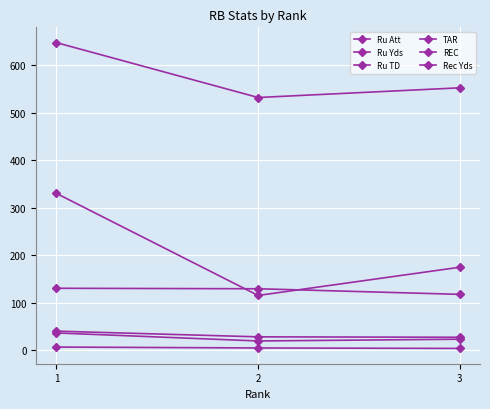

How many lines are shown in the chart?

6